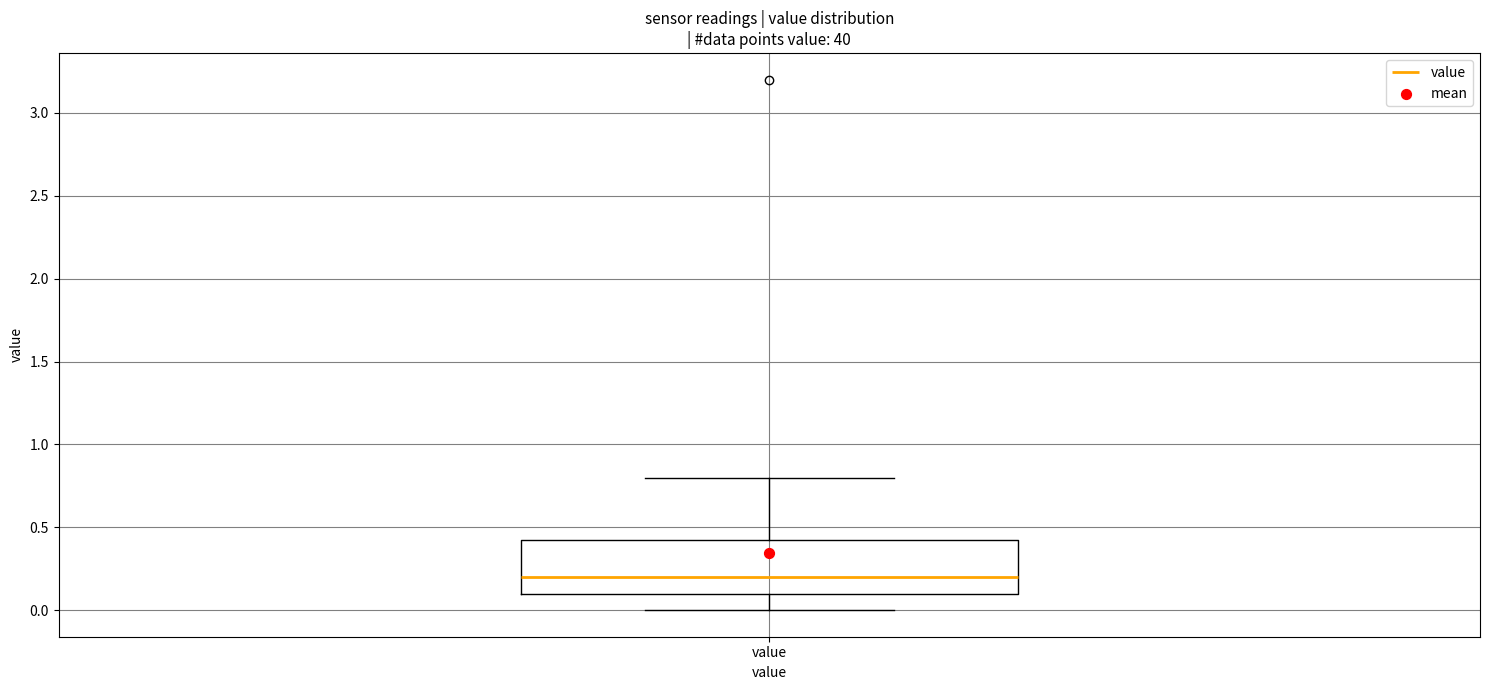

Transcribe this box plot: give where the median line is, the range the box spans, and where the two whiskers end, as read against the y-axis. The values are not printed on the chart, so give them approximately, as read against the axis.

median 0.20, box 0.10 to 0.45, whiskers 0.00 to 0.80